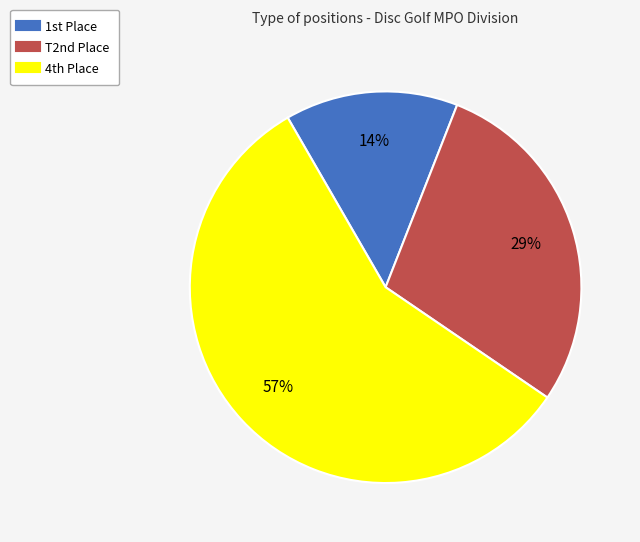

To the nearest percent, what is the difference between the largest and smallest slice percentages?

43%